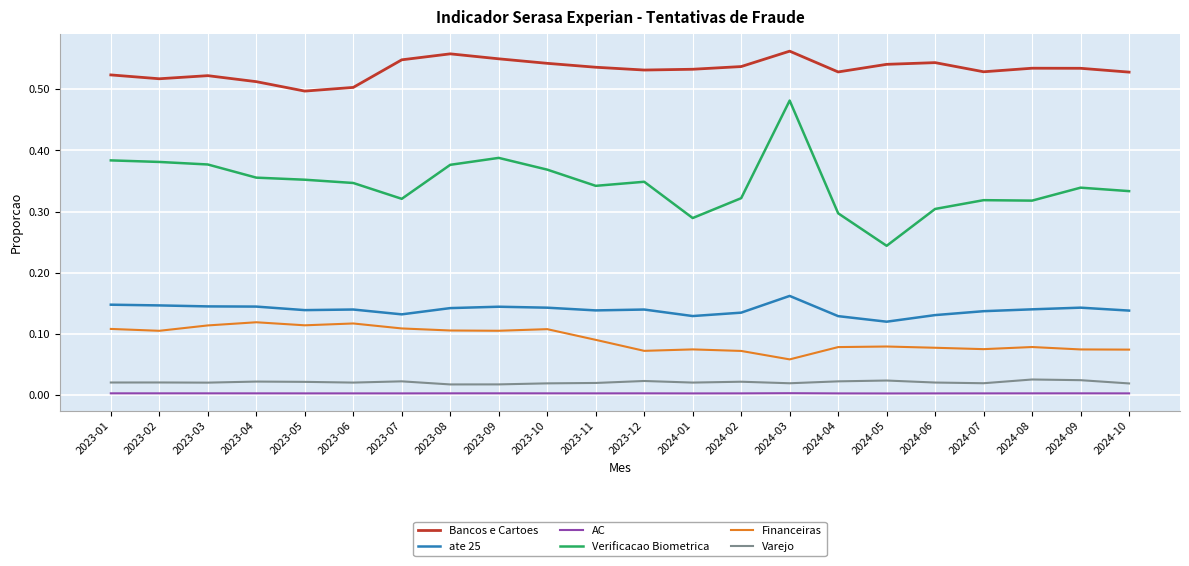

The value of Financeiras at 2023-03 is 0.1. True or false?

True